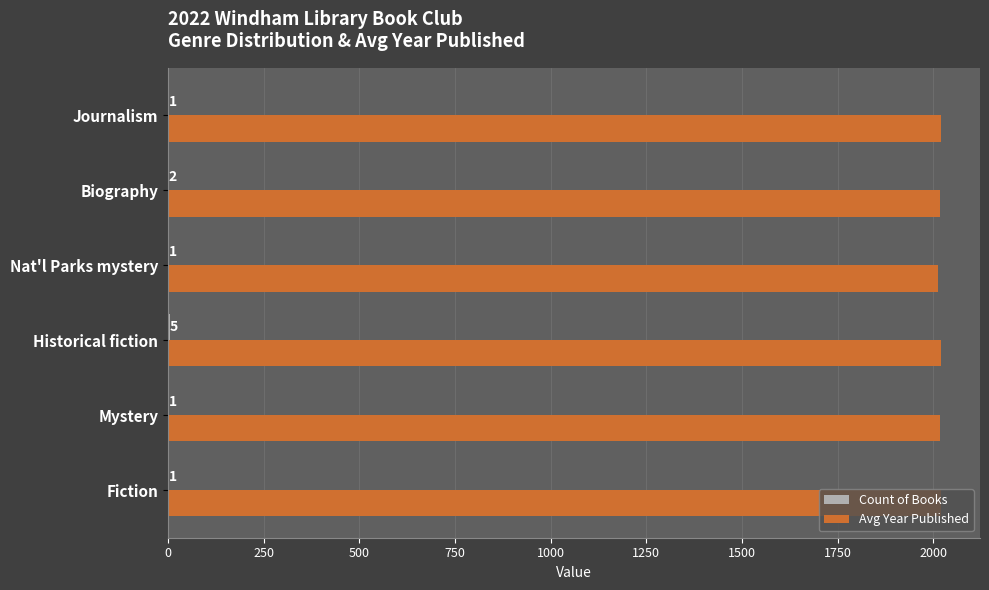

The value of Avg Year Published at Biography is 2017. True or false?

True